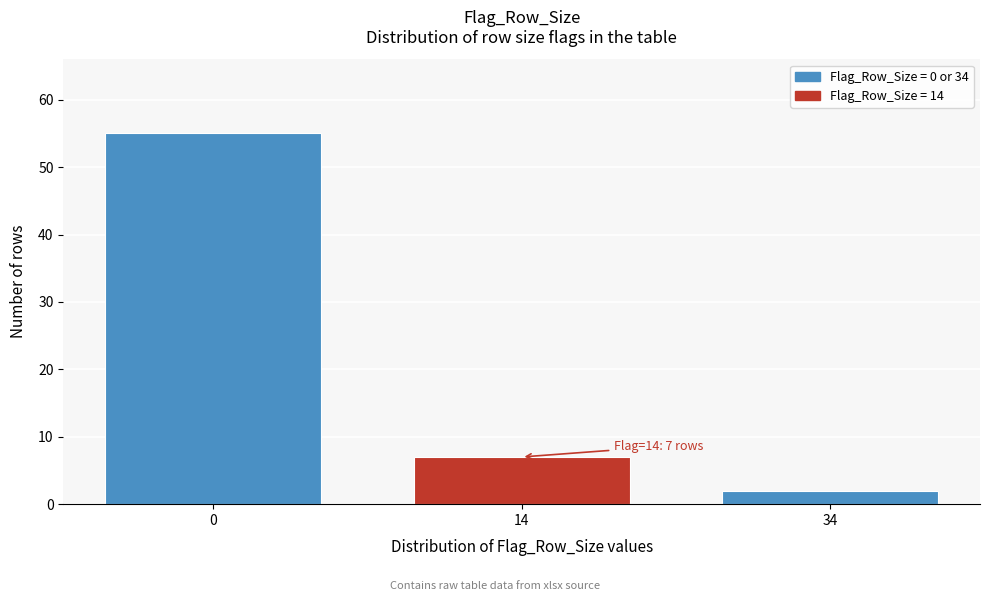

Reading right to left, what are all the values shown in this chart?

34=2	14=7	0=55